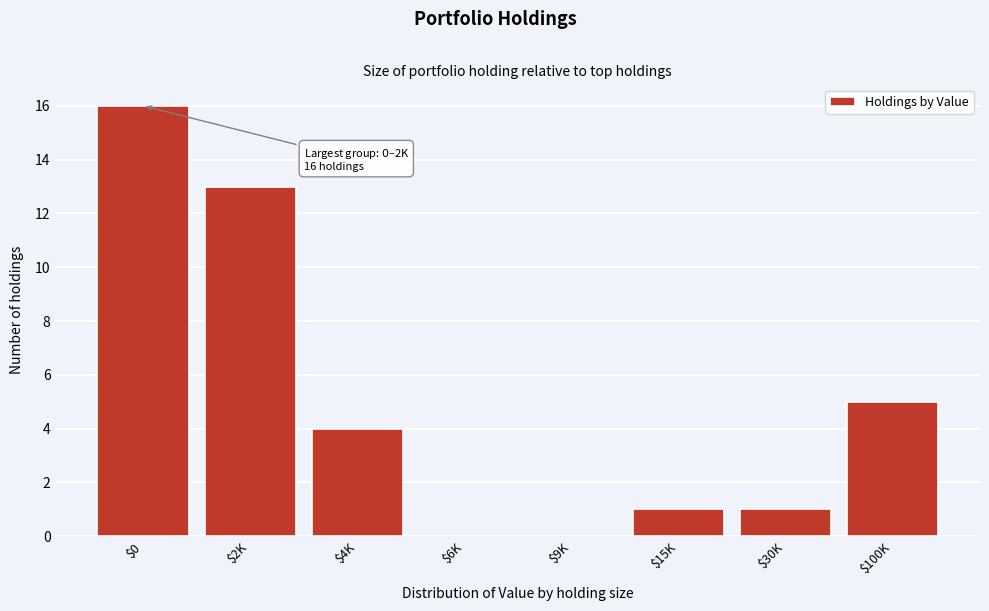

Is it true that the value at $30K is 2?

False